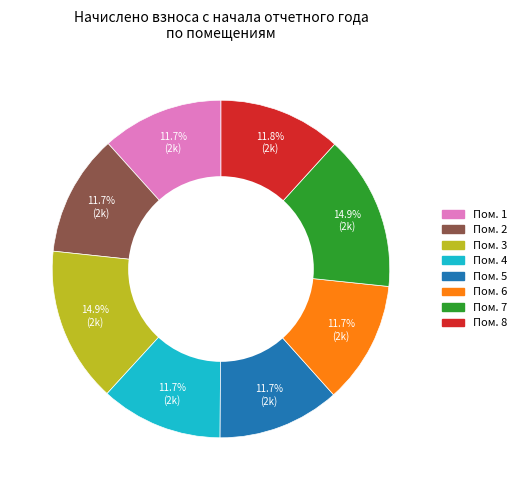

Does any single category account for the majority?

No